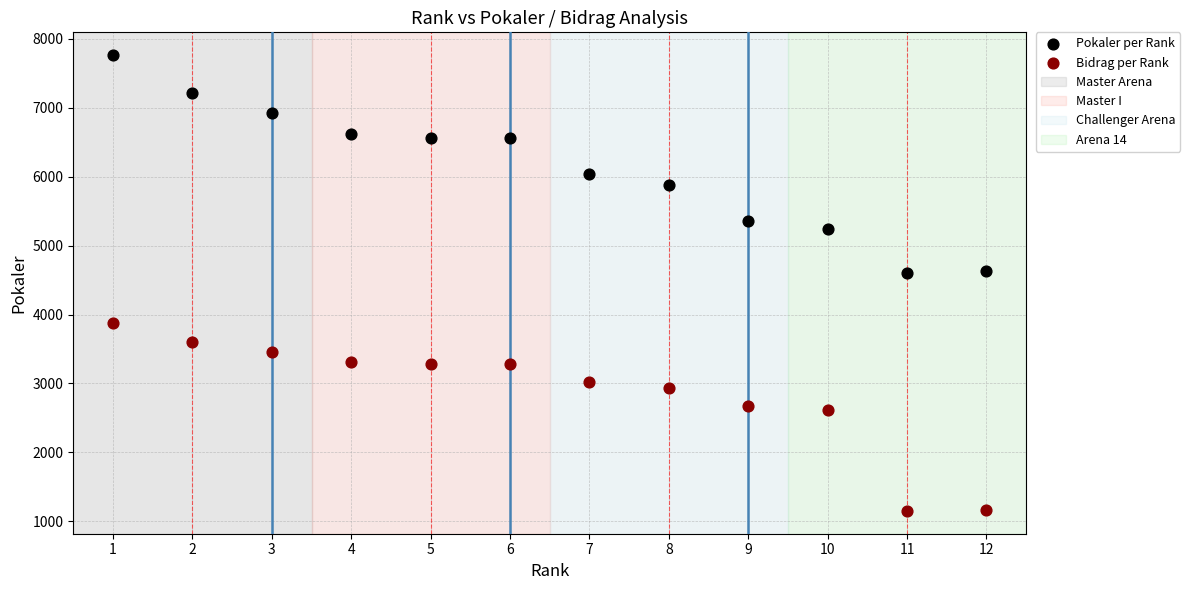

Which series reaches the maximum Y coordinate?

Pokaler per Rank